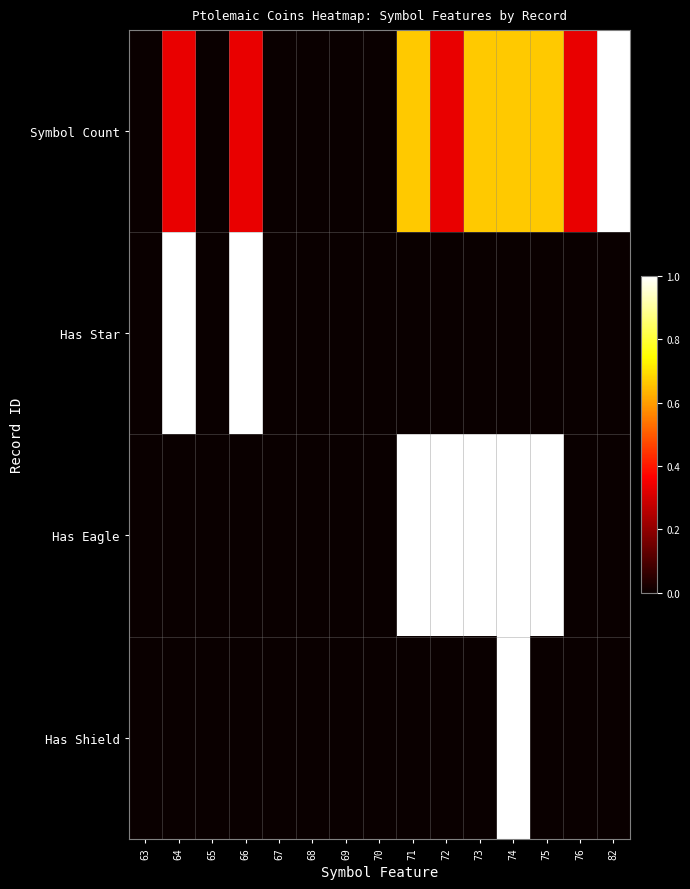

How many series are shown in this chart?

4